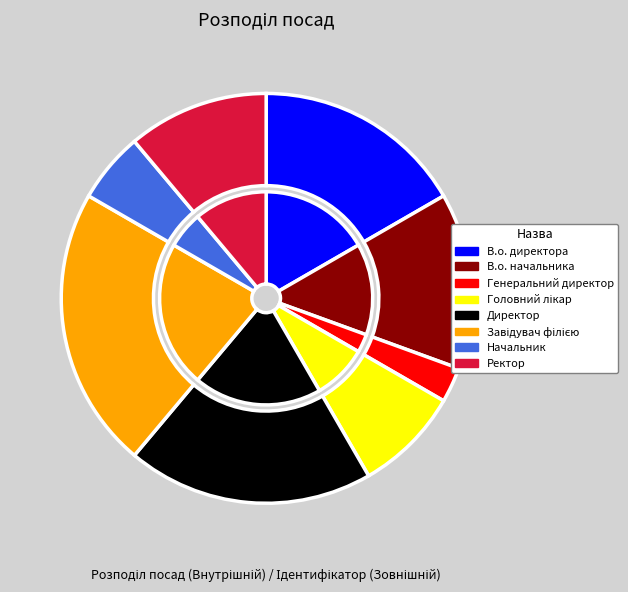

Does Завідувач філією account for over 50% of the chart?

No